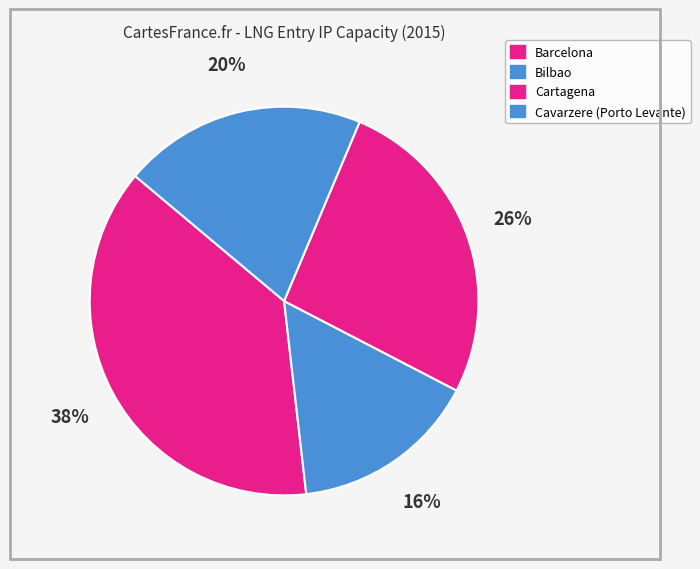

How many slices are in this pie chart?

4